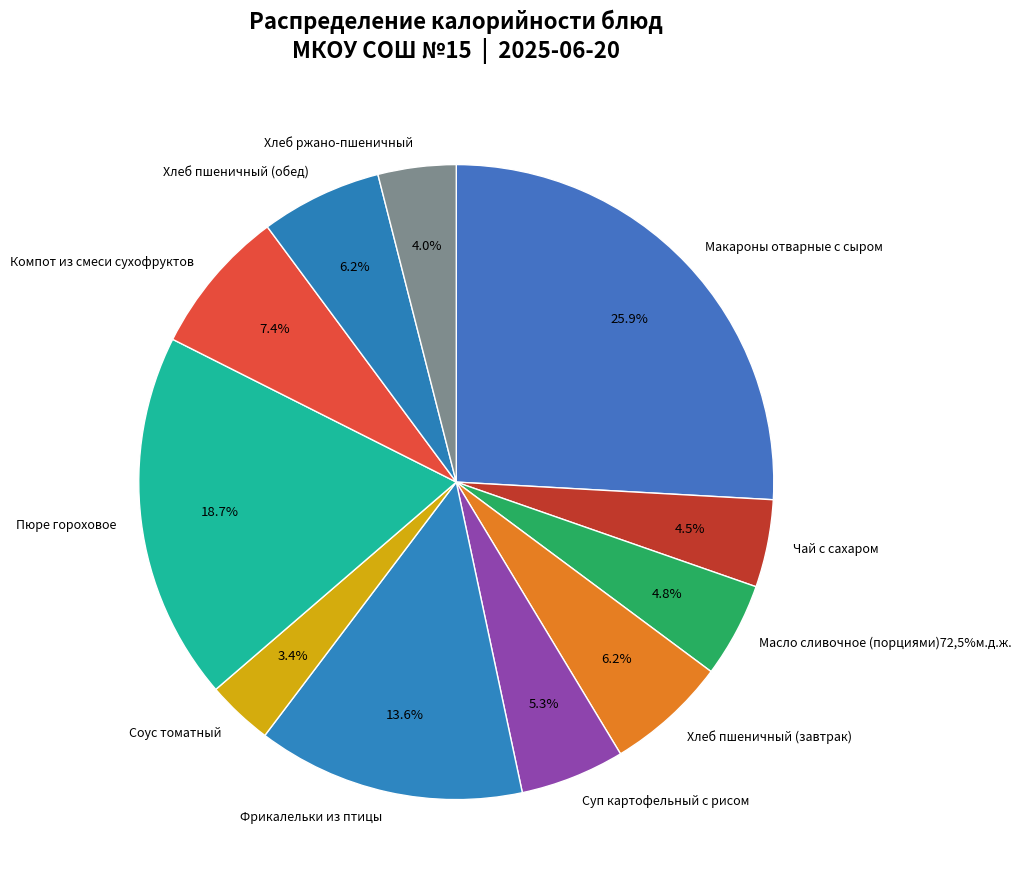

To the nearest percent, what is the combined percentage of Пюре гороховое and Фрикалельки из птицы?

32%